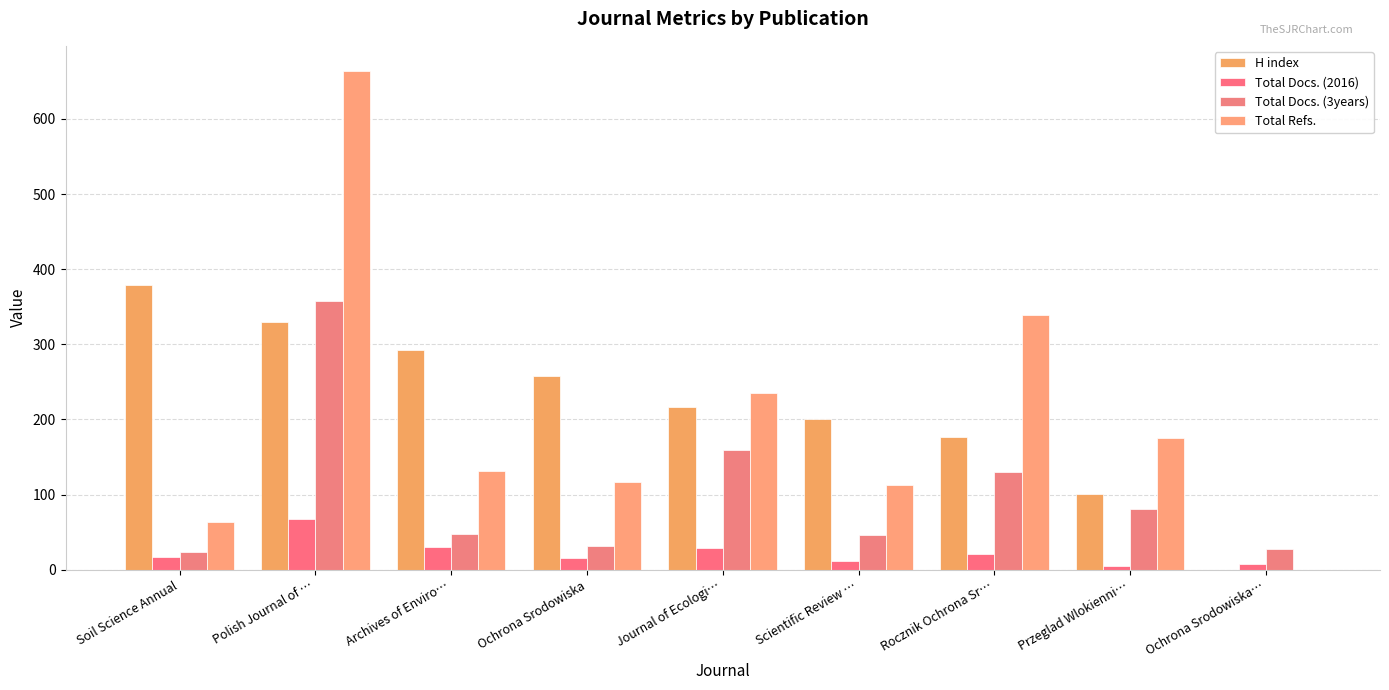

At which label does Total Docs. (2016) reach its minimum?

Przeglad Wlokienni…